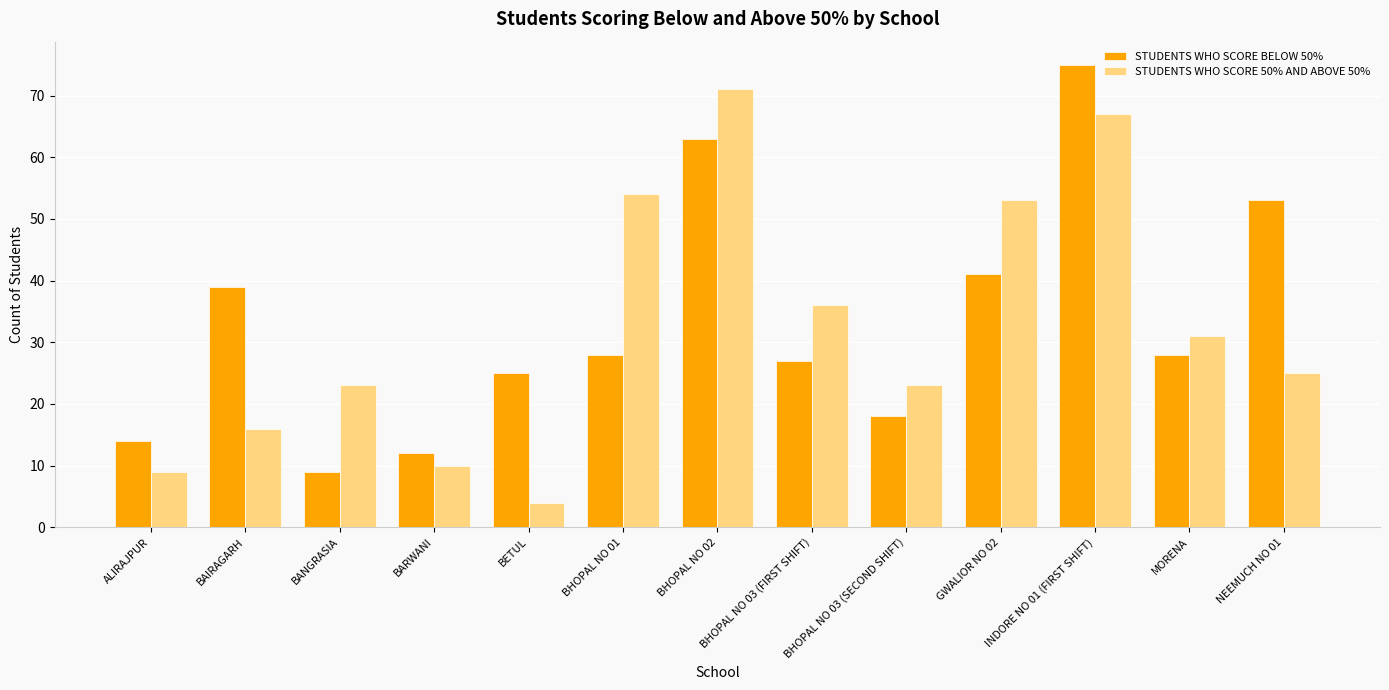

Does the chart contain stacked bars?

No